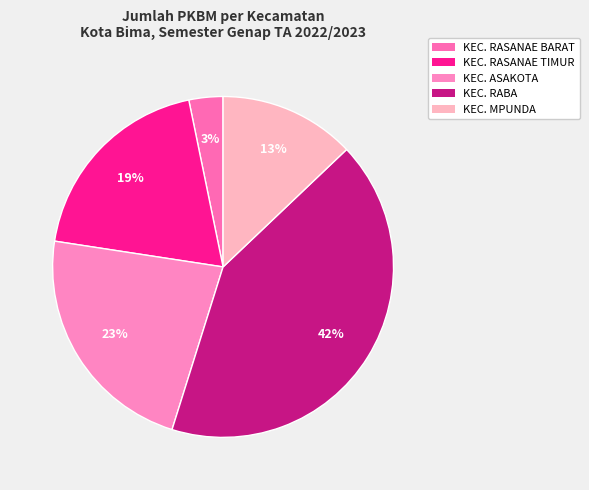

What is the ratio of the value at KEC. ASAKOTA to the value at KEC. RASANAE TIMUR?

1.2